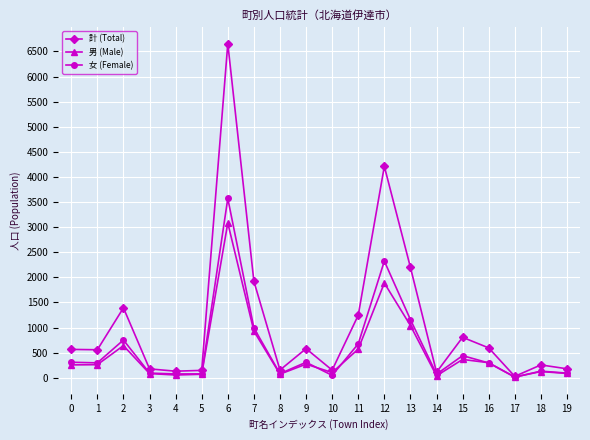

How many categories are shown in the chart?

20